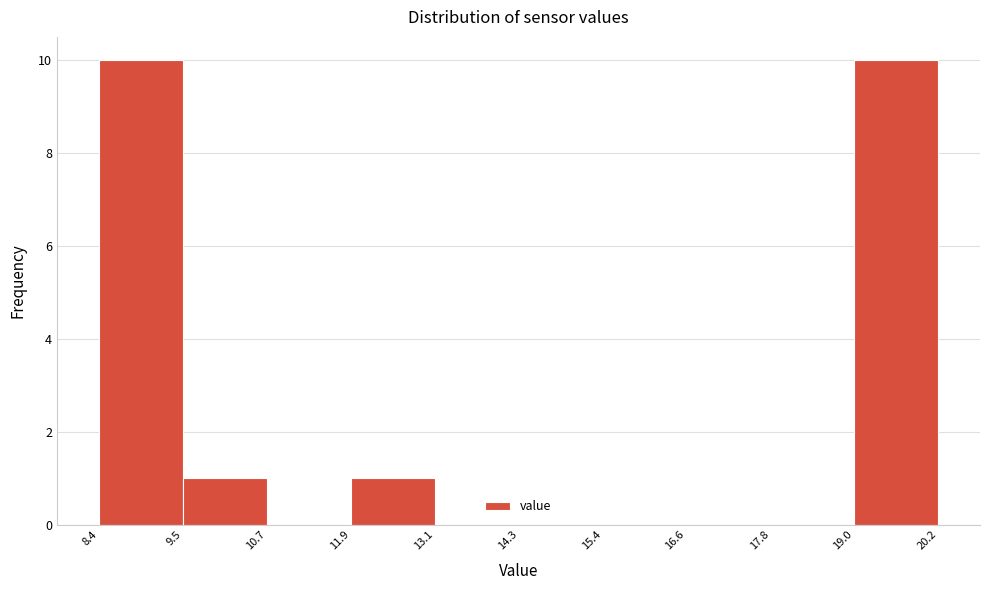

Reading left to right, transcribe this chart: for each bar, give the range it covers on the x-axis and its height. The values are not printed on the chart, so give them approximately, as read against the axis.

8.4 to 9.5: 10
9.5 to 10.7: 1
10.7 to 11.9: 0
11.9 to 13.1: 1
13.1 to 14.3: 0
14.3 to 15.4: 0
15.4 to 16.6: 0
16.6 to 17.8: 0
17.8 to 19.0: 0
19.0 to 20.2: 10